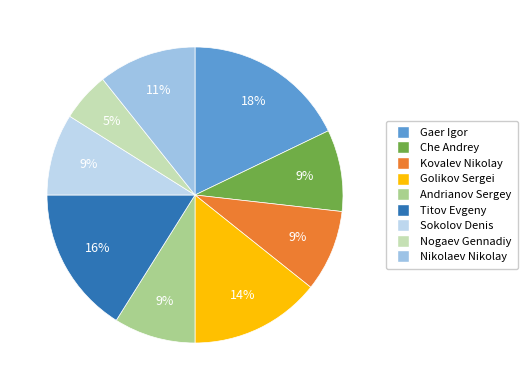

How many segments does this pie chart have?

9